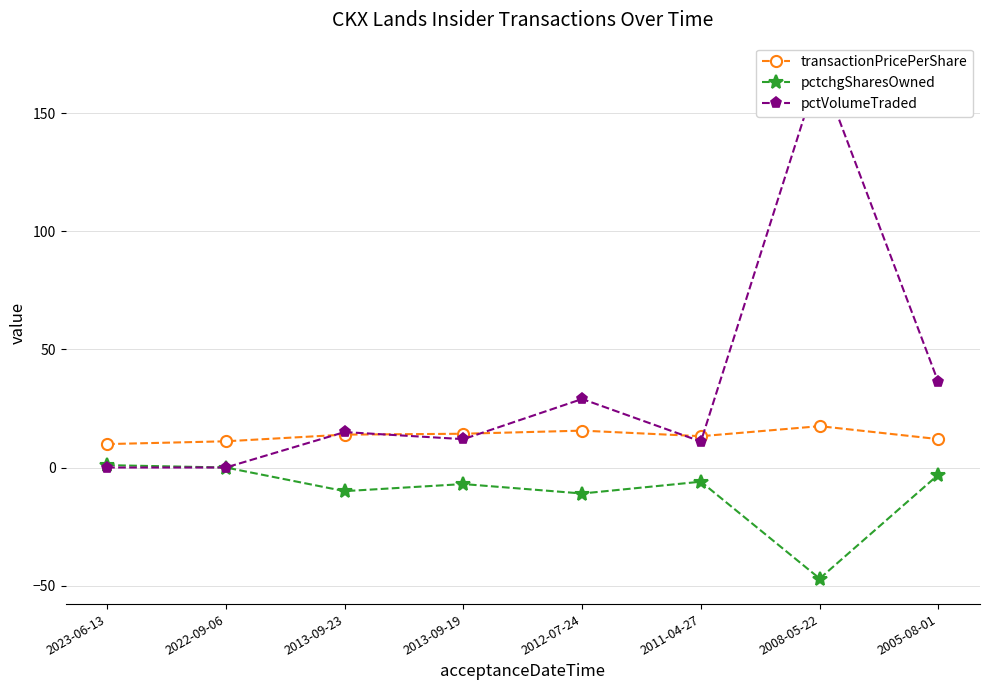

At how many categories does at least one series exceed 8?

8